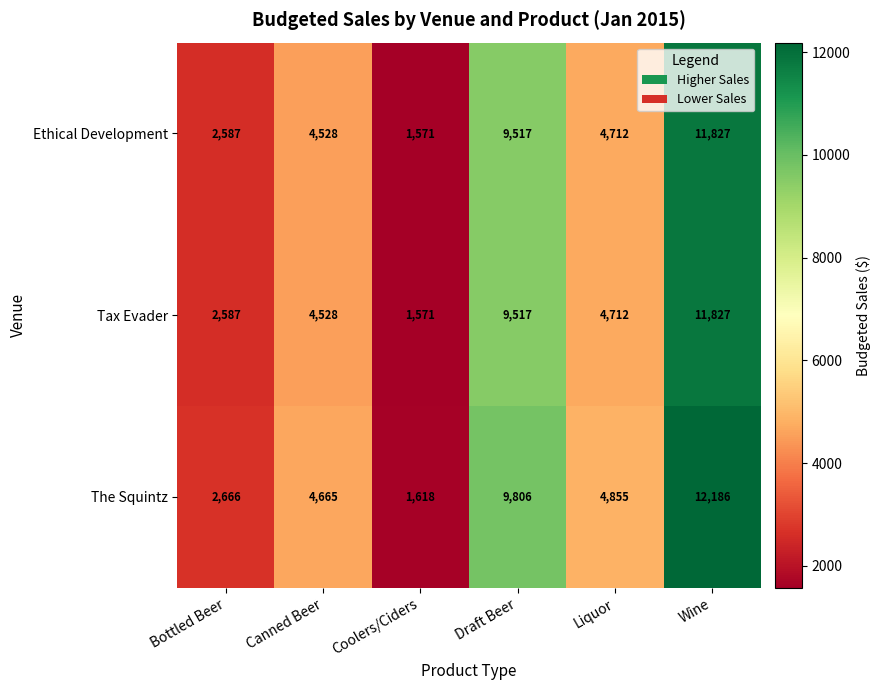

Is it true that Tax Evader equals 827 at Coolers/Ciders?

False